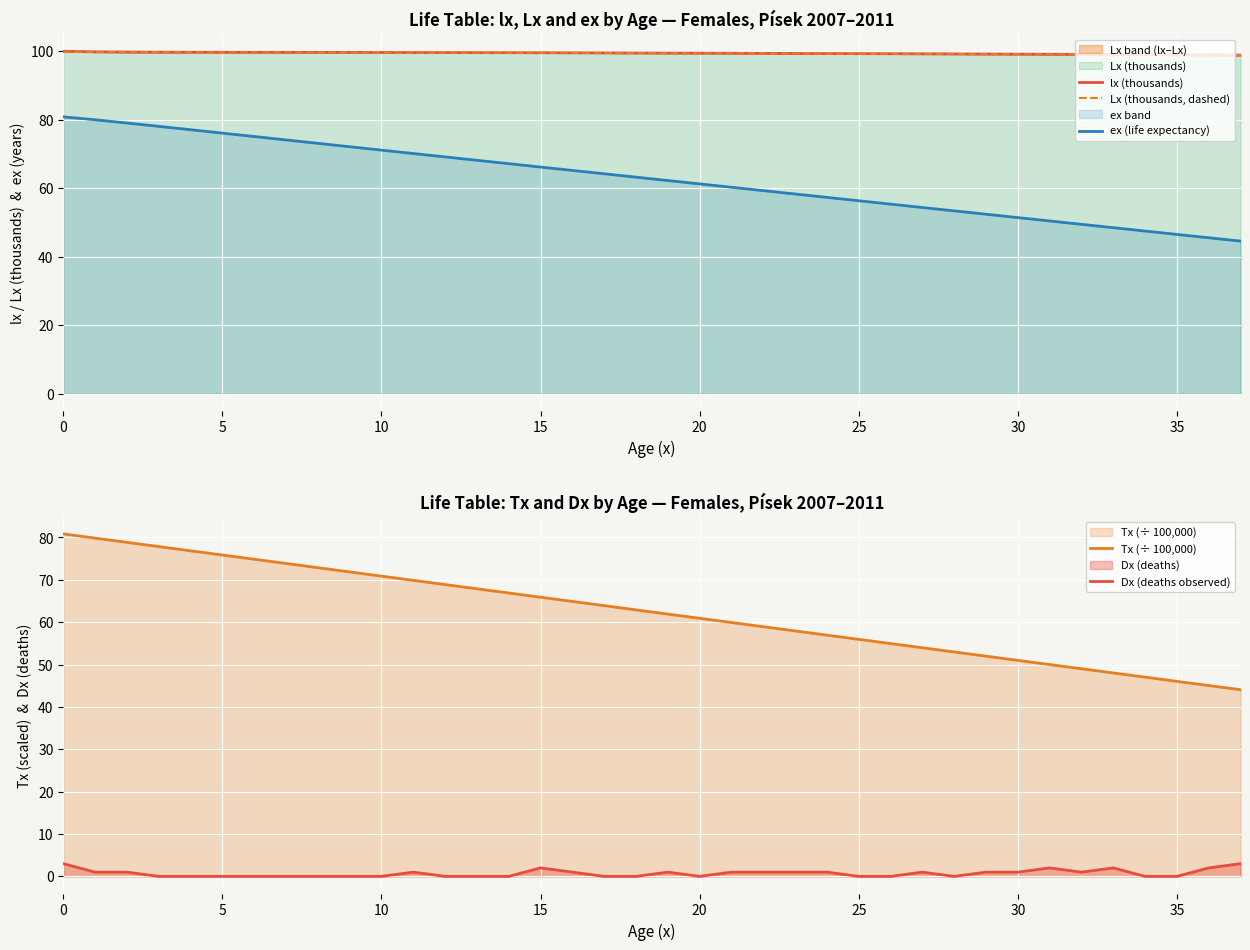

Reading right to left, transcribe all the data shown in this chart.

lx (thousands): 98.9	98.9	99.0	99.0	99.0	99.1	99.1	99.1	99.2	99.2	99.2	99.3	99.3	99.3	99.4	99.4	99.4	99.4	99.5	99.5	99.5	99.5	99.6	99.6	99.6	99.6	99.6	99.6	99.7	99.7	99.7	99.7	99.7	99.7	99.7	99.8	99.8	100.0
Lx (thousands, dashed): 98.8	98.9	98.9	99.0	99.0	99.1	99.1	99.1	99.2	99.2	99.2	99.3	99.3	99.3	99.3	99.4	99.4	99.4	99.4	99.5	99.5	99.5	99.5	99.6	99.6	99.6	99.6	99.6	99.6	99.7	99.7	99.7	99.7	99.7	99.7	99.7	99.8	99.9
ex (life expectancy): 44.6	45.5	46.5	47.5	48.5	49.5	50.4	51.4	52.4	53.4	54.4	55.4	56.3	57.3	58.3	59.3	60.3	61.3	62.3	63.2	64.2	65.2	66.2	67.2	68.2	69.1	70.1	71.1	72.1	73.1	74.1	75.1	76.1	77.1	78.1	79.0	80.0	80.8
Tx (÷ 100,000): 44.1	45.0	46.0	47.0	48.0	49.0	50.0	51.0	52.0	53.0	54.0	55.0	56.0	56.9	57.9	58.9	59.9	60.9	61.9	62.9	63.9	64.9	65.9	66.9	67.9	68.9	69.9	70.9	71.9	72.9	73.9	74.9	75.9	76.9	77.9	78.9	79.8	80.8
Dx (deaths observed): 3.0	2.0	0.0	0.0	2.0	1.0	2.0	1.0	1.0	0.0	1.0	0.0	0.0	1.0	1.0	1.0	1.0	0.0	1.0	0.0	0.0	1.0	2.0	0.0	0.0	0.0	1.0	0.0	0.0	0.0	0.0	0.0	0.0	0.0	0.0	1.0	1.0	3.0